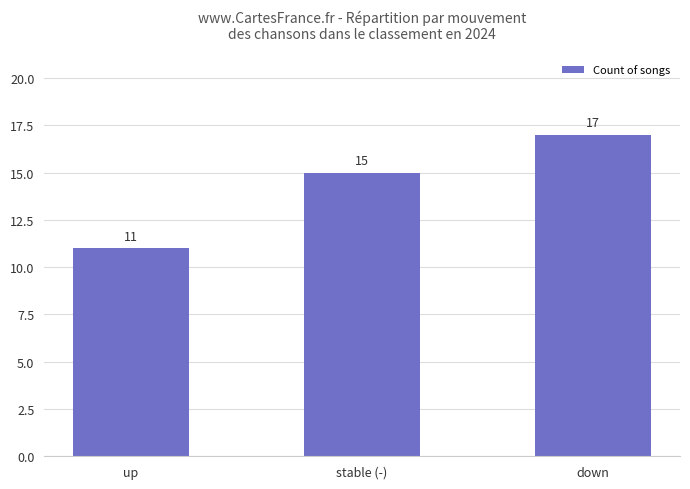

What is the difference between the maximum and minimum values?

6